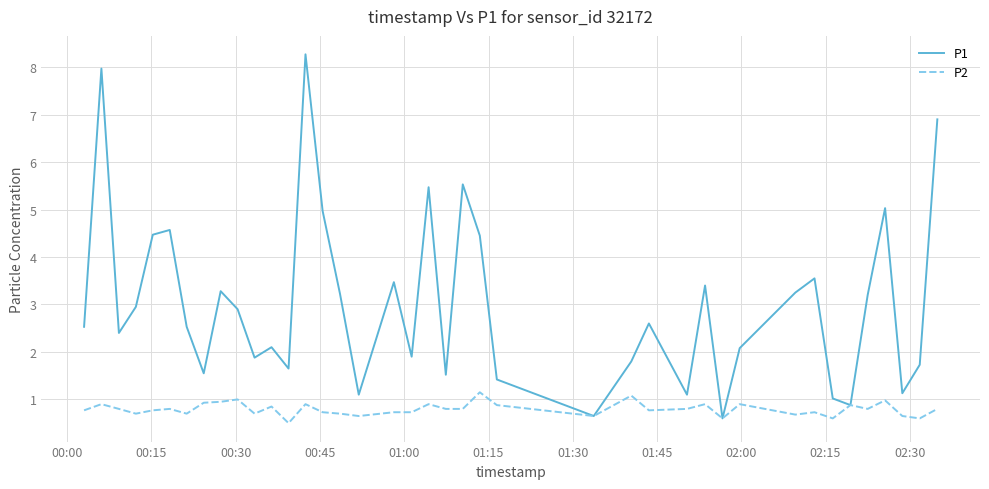

Rank the series by their average value, from highest to lowest.

P1, P2